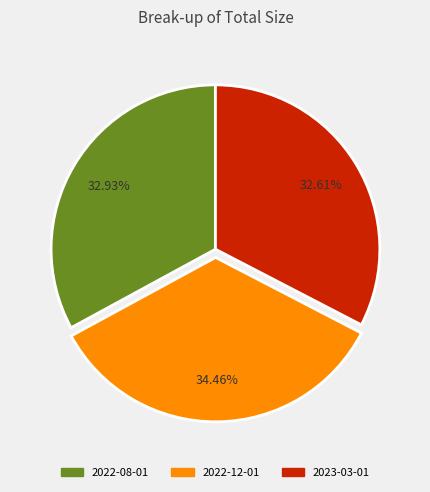

What percentage is the 2022-08-01 slice, to the nearest percent?

33%